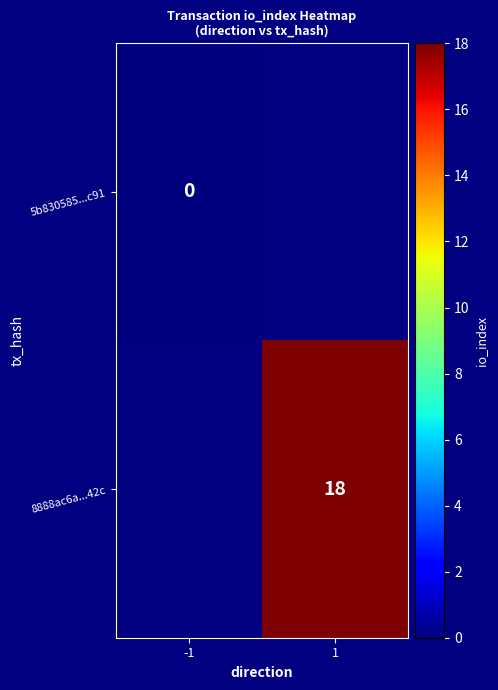

At which category does the chart reach its minimum across all series?

-1